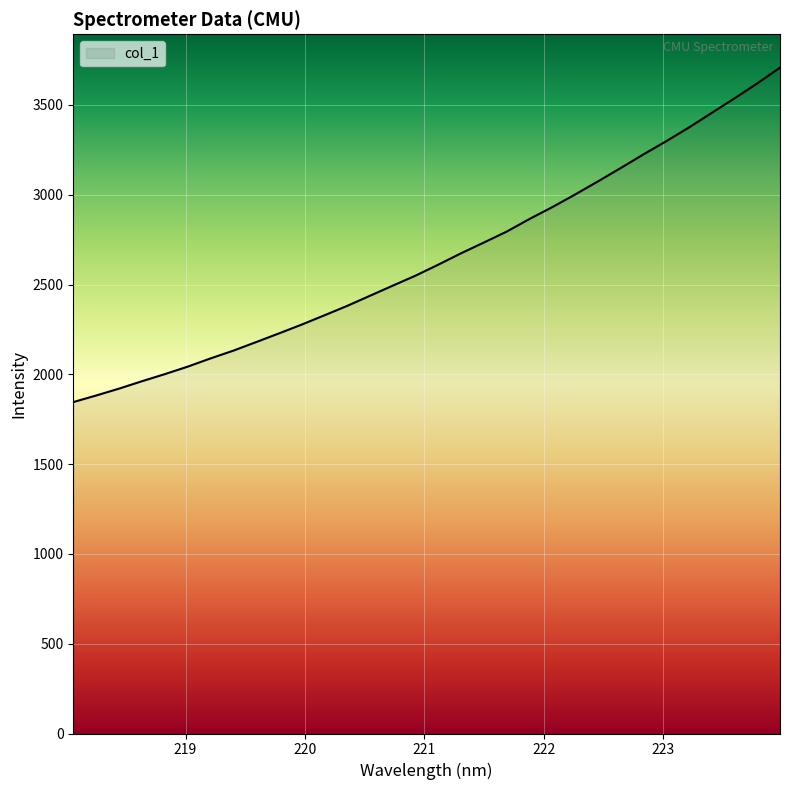

What is the difference between the maximum and minimum values?

1862.6